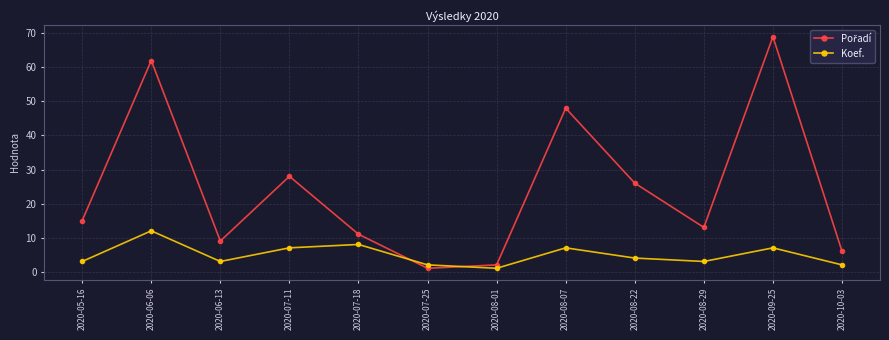

What is the sum of the Koef. values at 2020-09-25 and 2020-10-03?

9